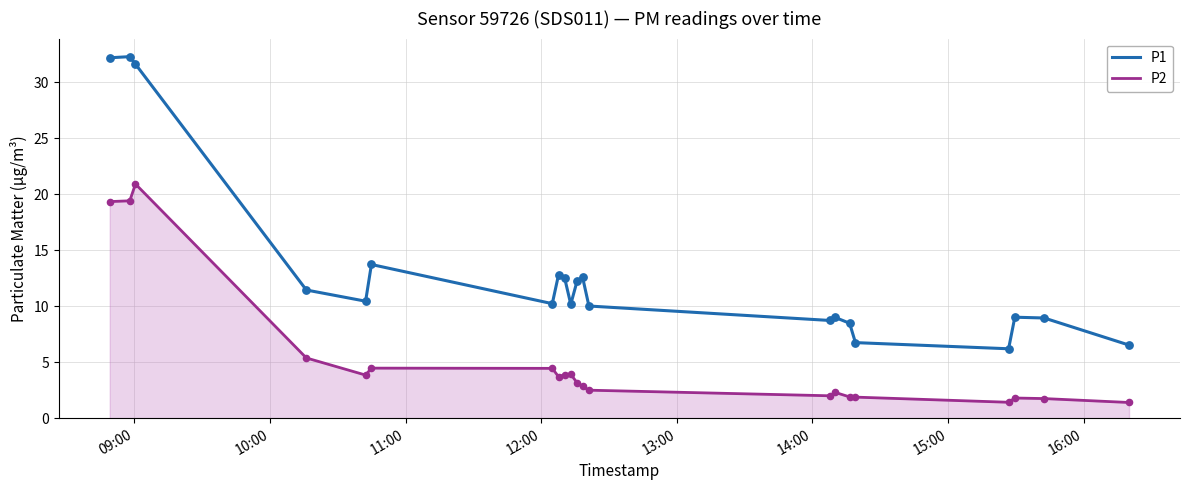

Which series has the largest range (max minus min)?

P1